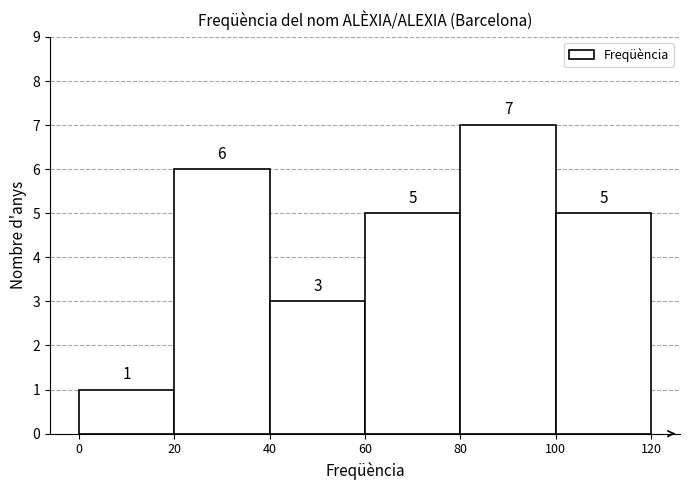

Reading left to right, list every bar in this chart as the range it spans on the x-axis followed by its height.

0 to 20: 1
20 to 40: 6
40 to 60: 3
60 to 80: 5
80 to 100: 7
100 to 120: 5